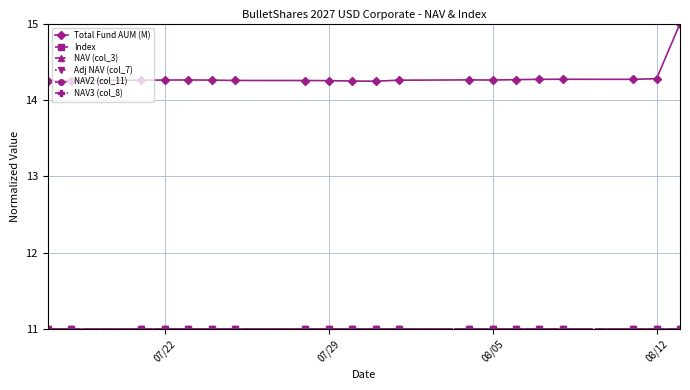

What is the smallest value displayed?

11.0